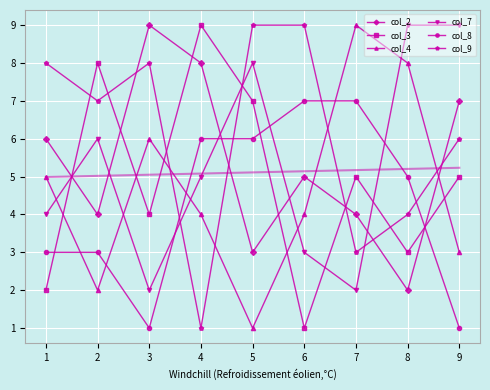

Between which two adjacent categories do col_7 and col_4 first intersect?

1 and 2